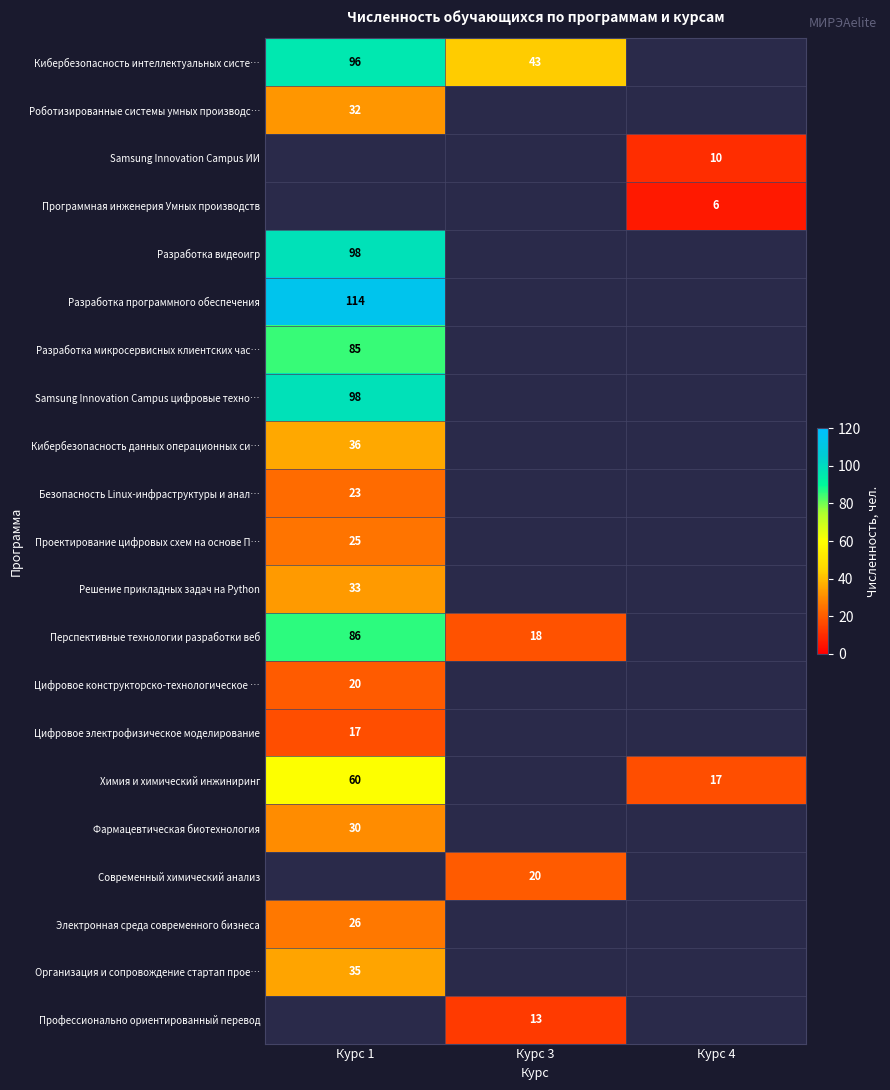

Is it true that Проектирование цифровых схем на основе П… equals 25 at Курс 1?

True